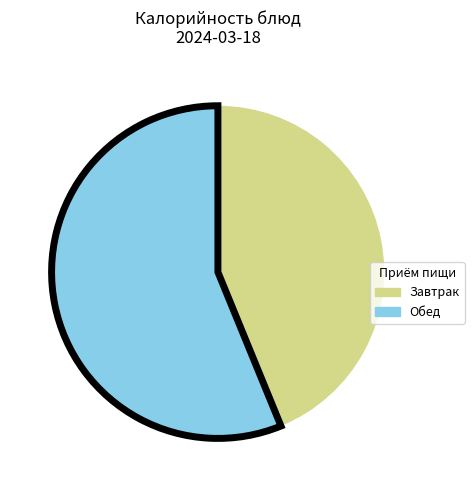

Is it true that Завтрак is 44% of the pie?

True